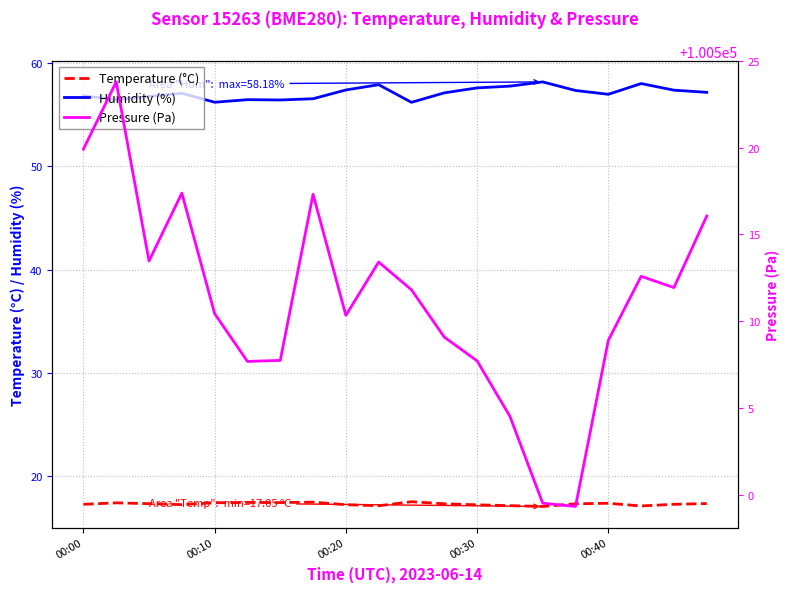

Is it true that Pressure (Pa) equals 56450.5 at 10?

False